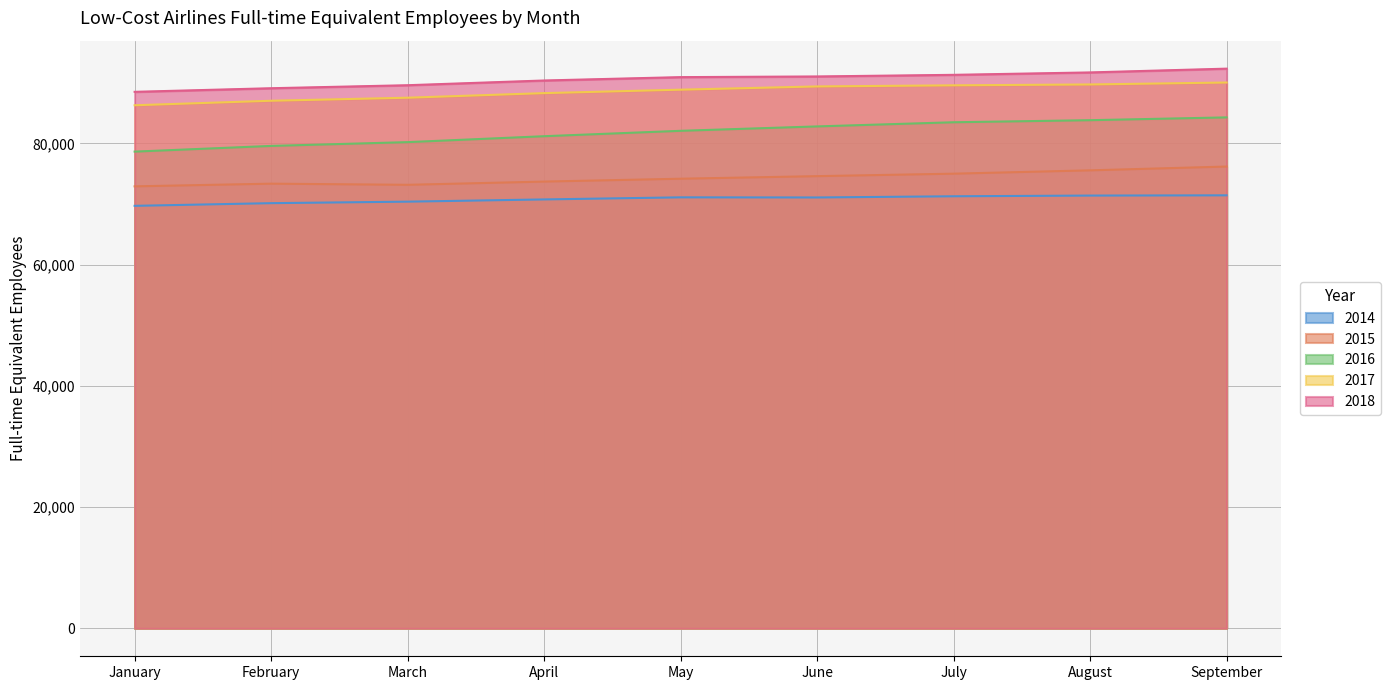

True or false: 2018 and 2016 intersect in this chart.

False